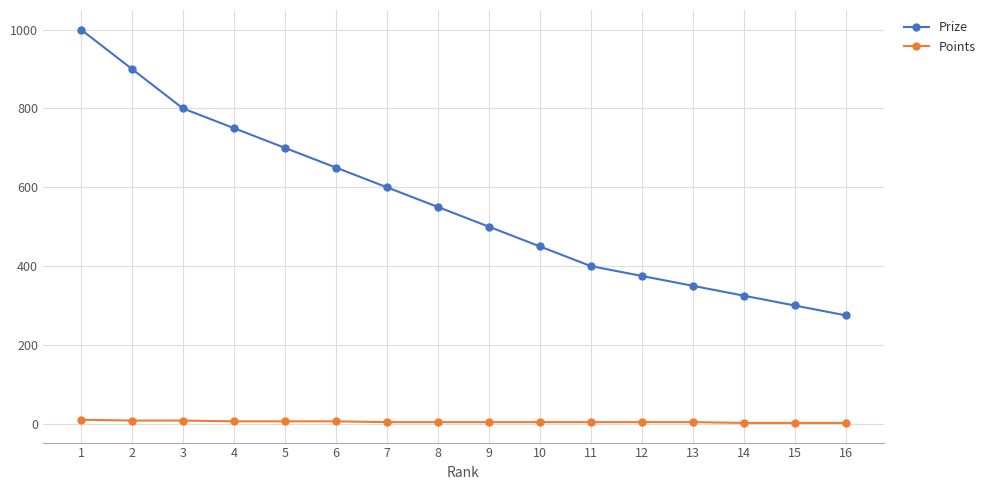

True or false: Points and Prize cross at least once.

False